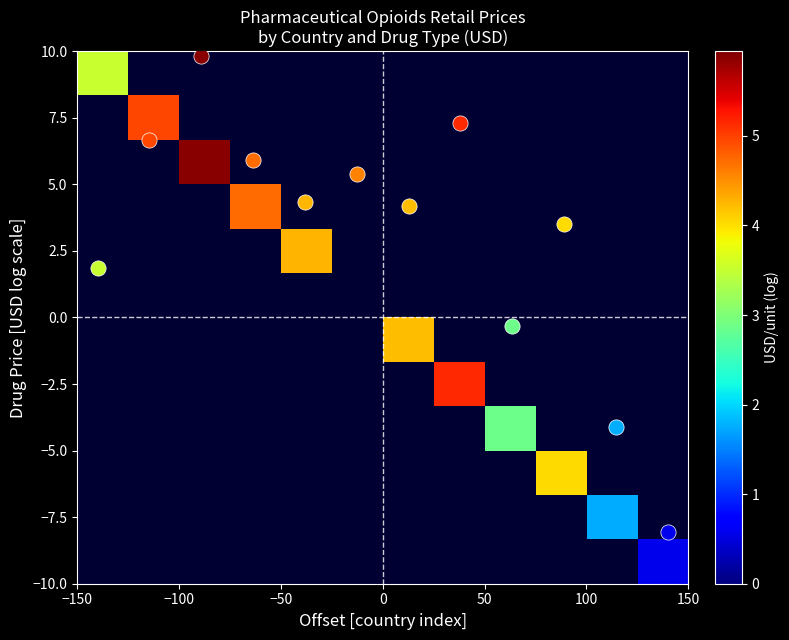

Count the number of categories in the chart.

12